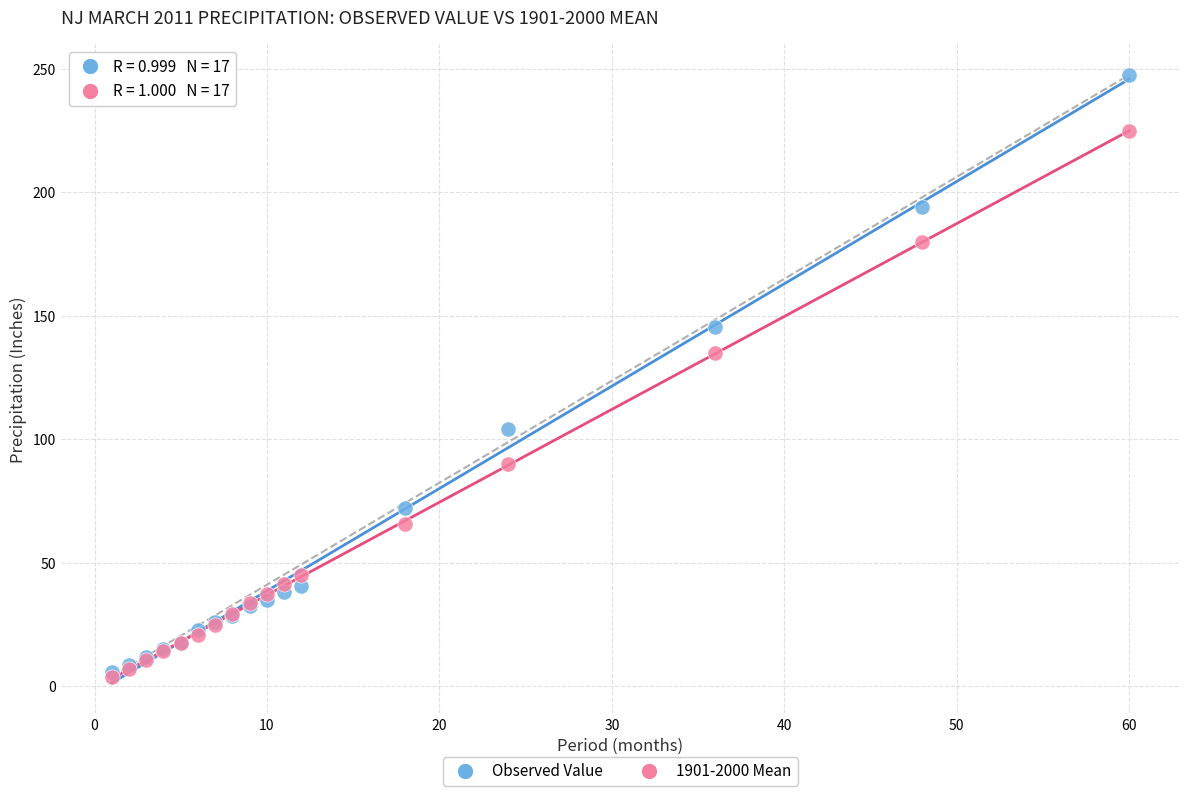

Which series reaches the maximum Y coordinate?

Observed Value